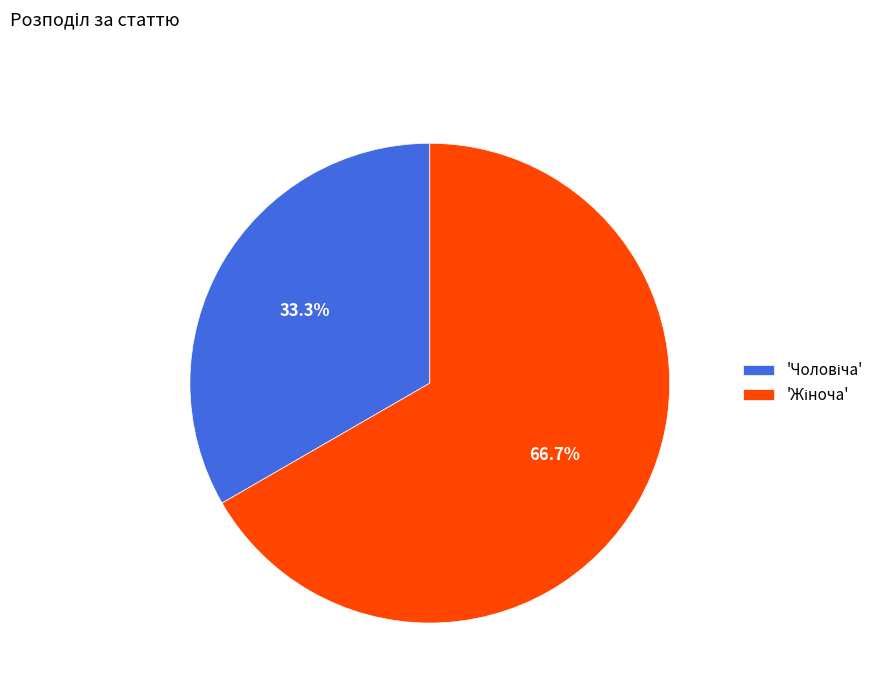

Is there any slice that represents more than half of the pie?

Yes